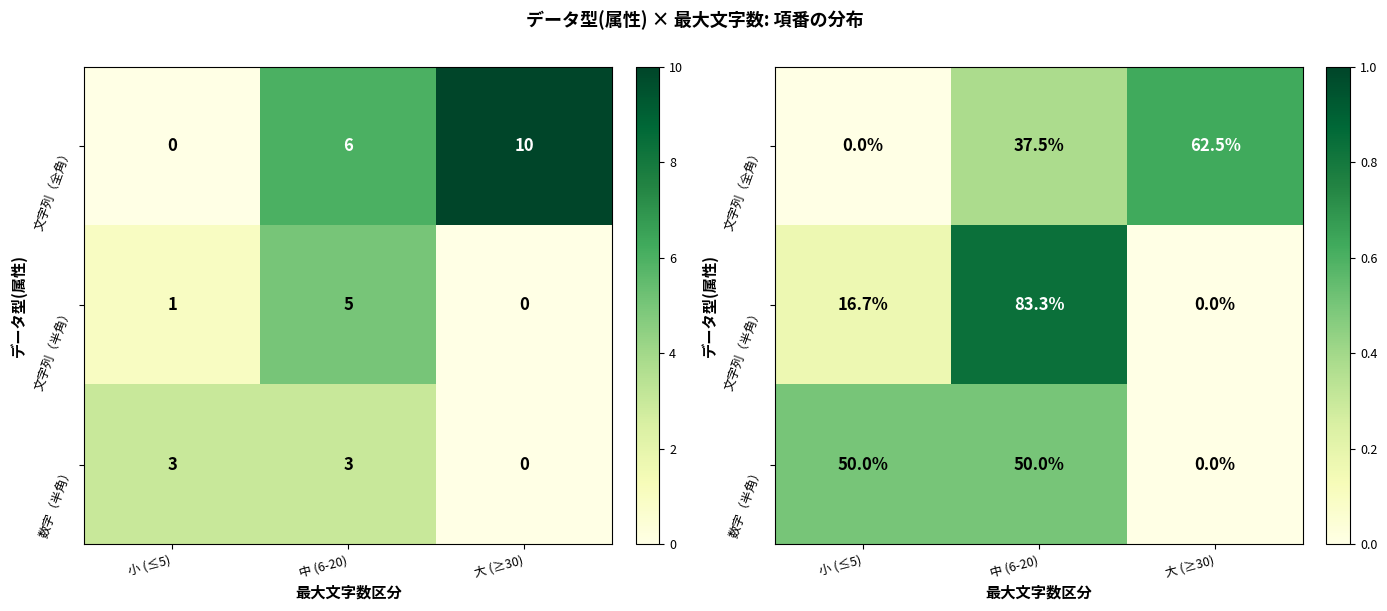

At how many categories does at least one series exceed 0?

3